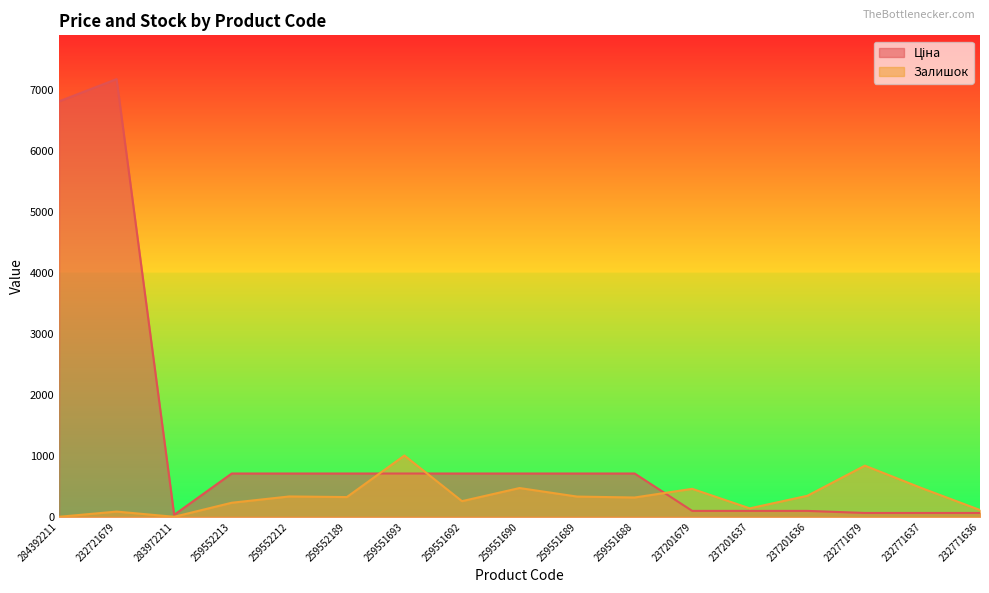

True or false: Залишок has a value of 230.0 at 259552213.

True